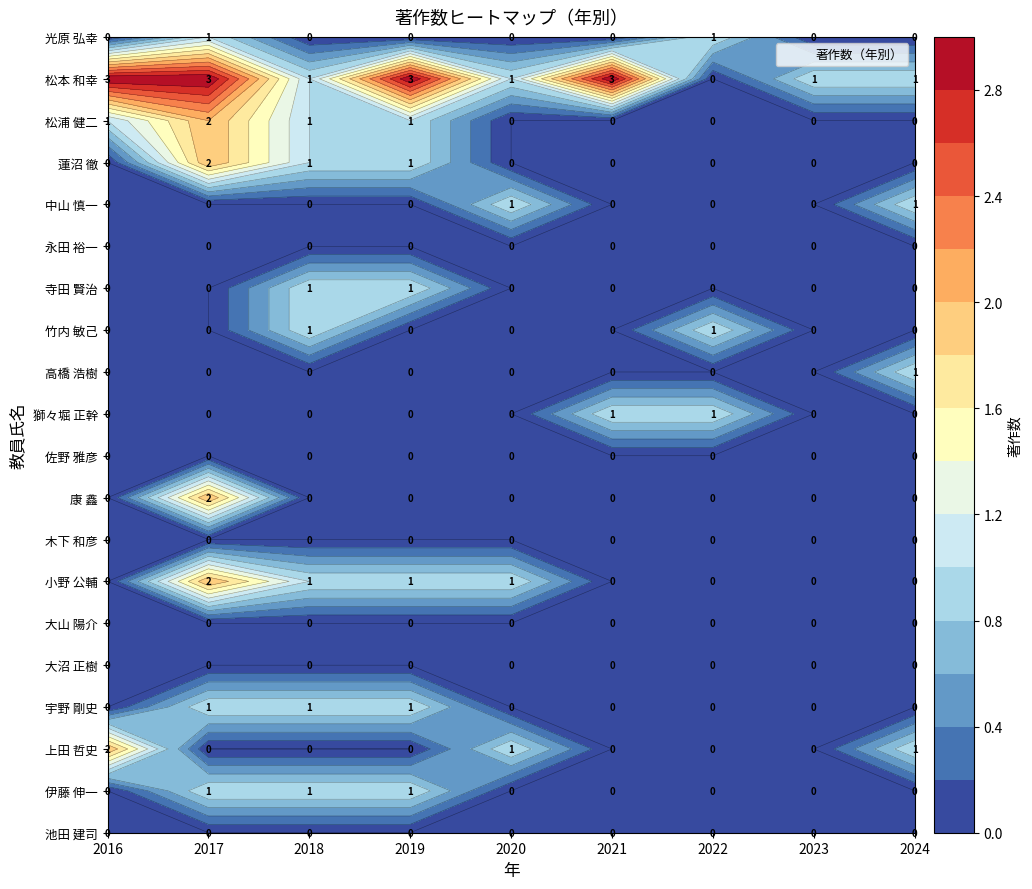

Which series has the largest range (max minus min)?

松本 和幸